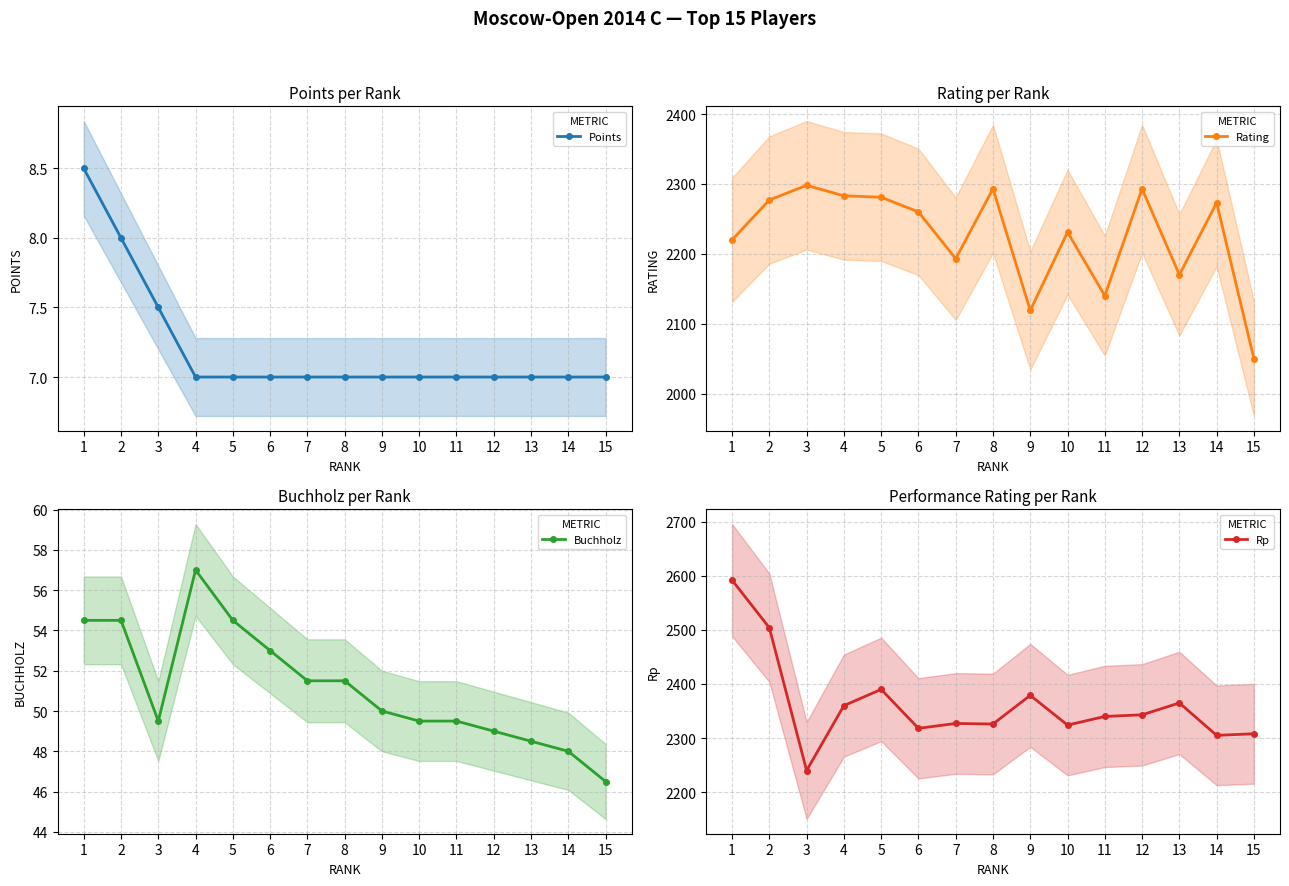

At which category is the sum across all series the highest?

1